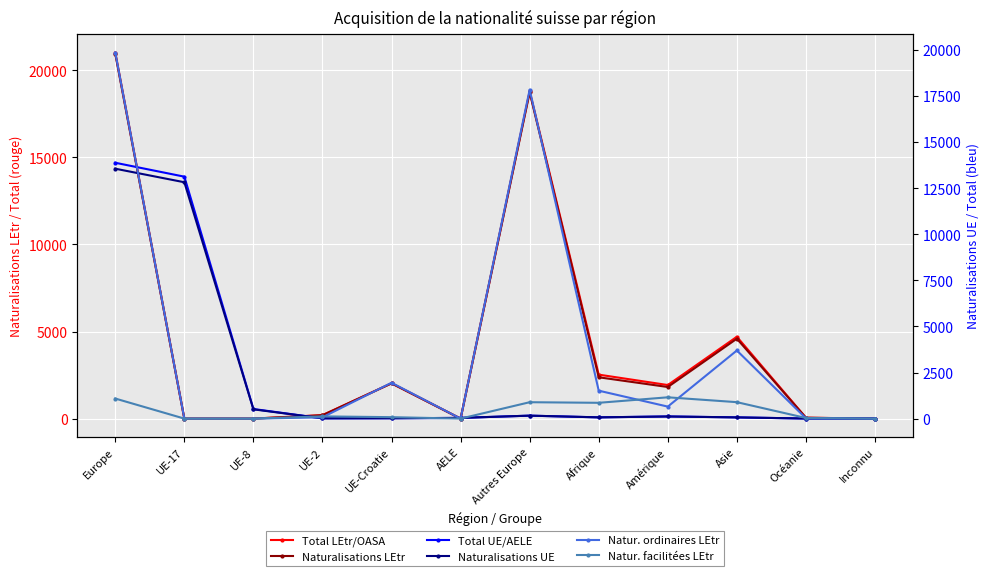

Reading left to right, list all the values displayed in this chart.

Total LEtr/OASA: 21012	0	0	200	2027	0	18785	2524	1927	4698	53	0
Naturalisations LEtr: 20939	0	0	192	2023	0	18724	2372	1814	4587	50	0
Total UE/AELE: 13874	13120	521	14	19	39	161	68	118	67	4	0
Naturalisations UE: 13552	12817	503	14	19	38	161	68	115	66	4	0
Natur. ordinaires LEtr: 19851	0	0	71	1945	0	17835	1515	651	3694	15	0
Natur. facilitées LEtr: 1088	0	0	121	78	0	889	857	1155	892	34	0